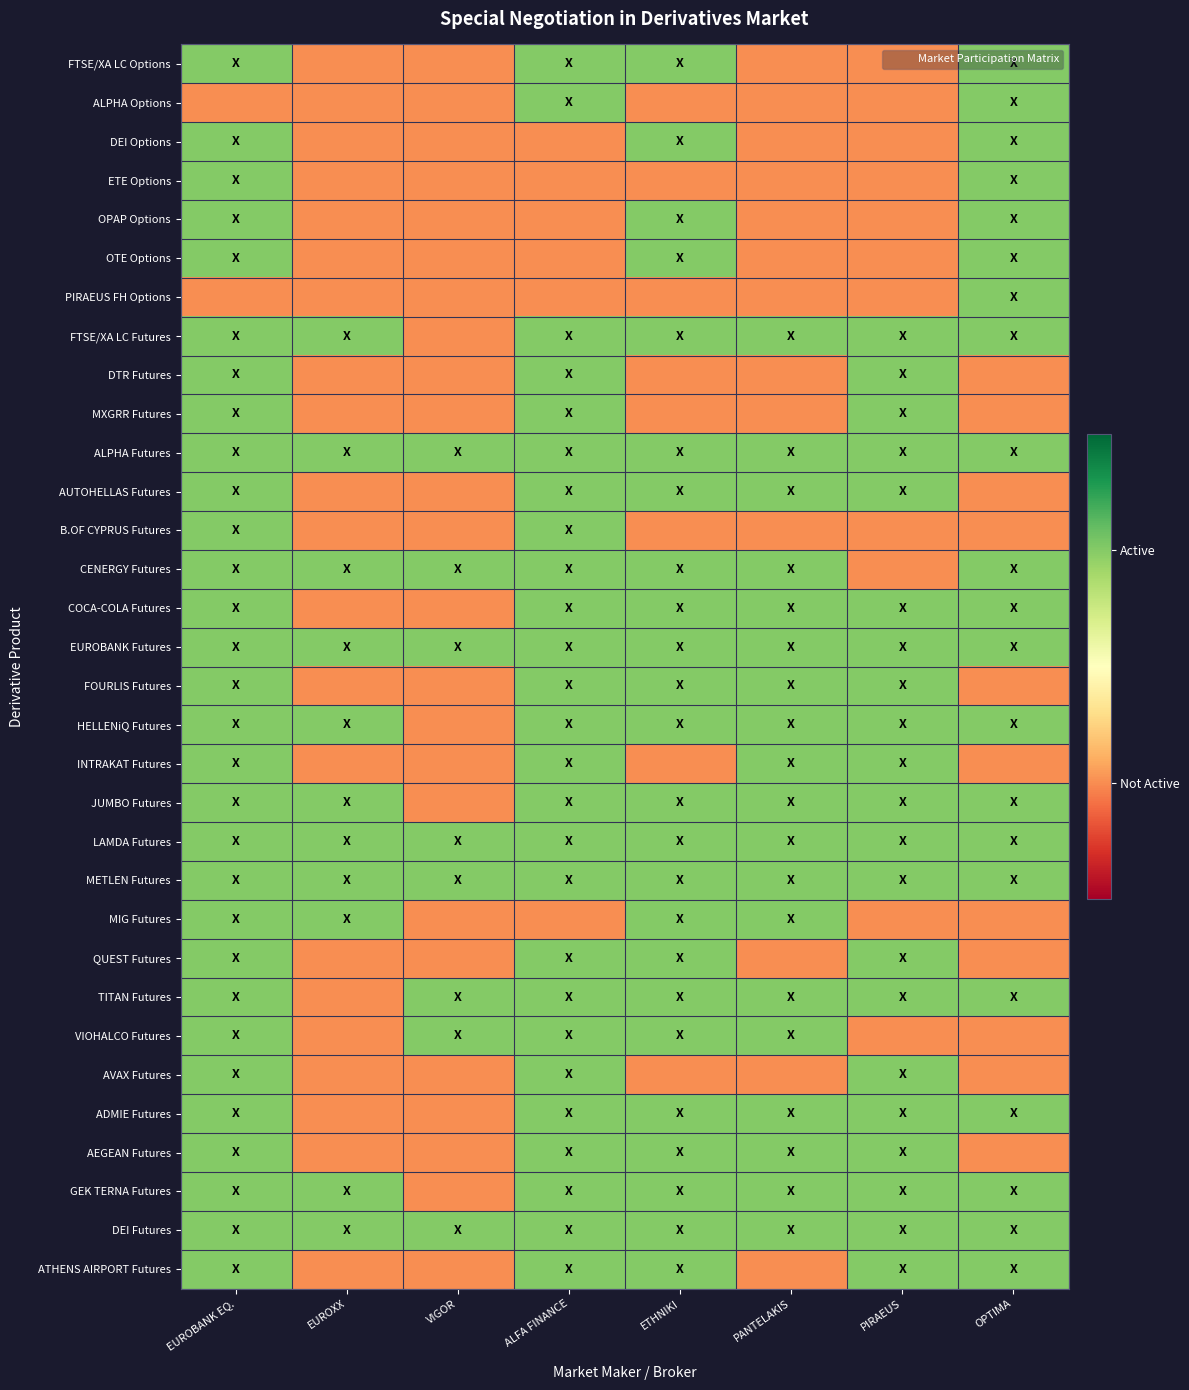

Which label corresponds to the smallest value in the chart?

EUROXX